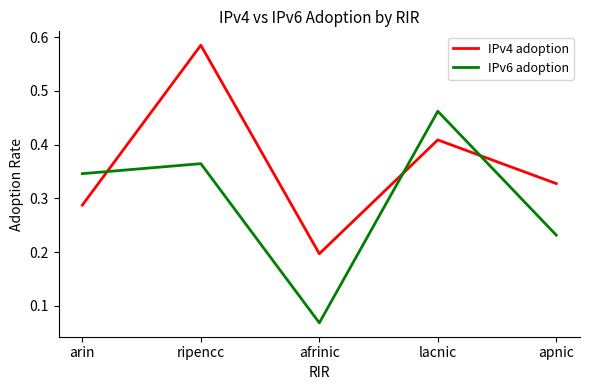

After their last crossing, which series has the higher values: IPv6 adoption or IPv4 adoption?

IPv4 adoption